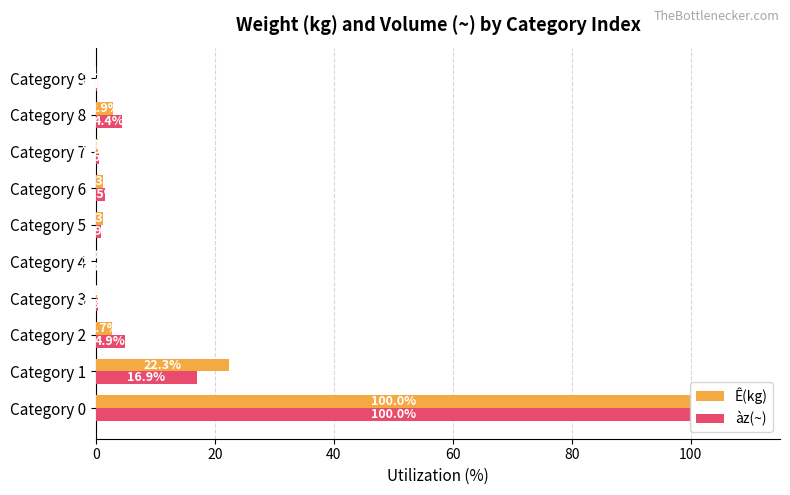

Between Category 5 and Category 8, which series saw the biggest shift?

àz(~)